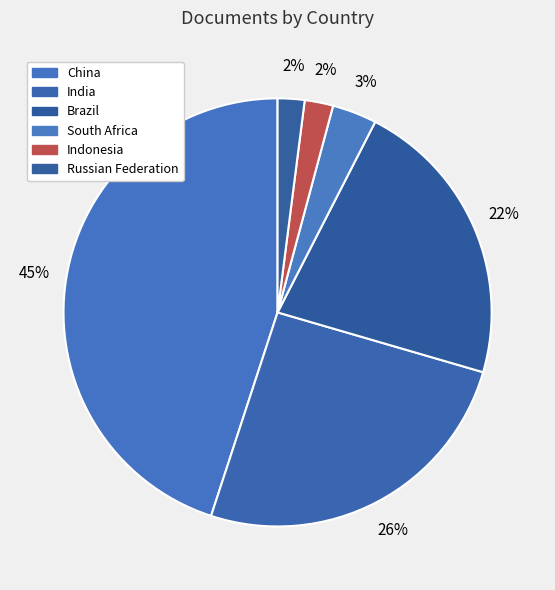

Is it true that Brazil is 8% of the pie?

False